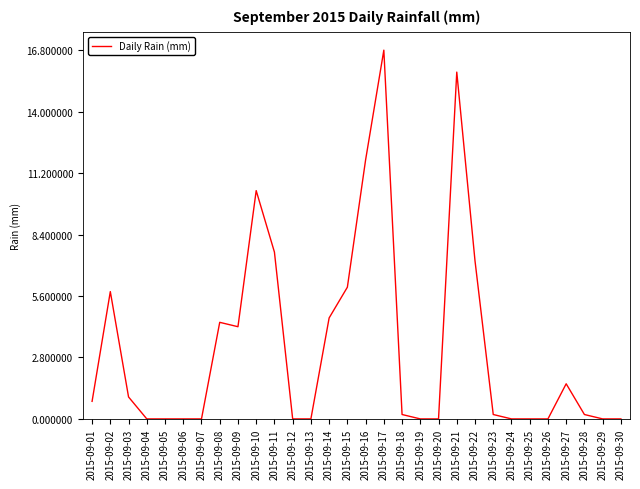

What is the difference between the values at 2015-09-24 and 2015-09-10?

10.4